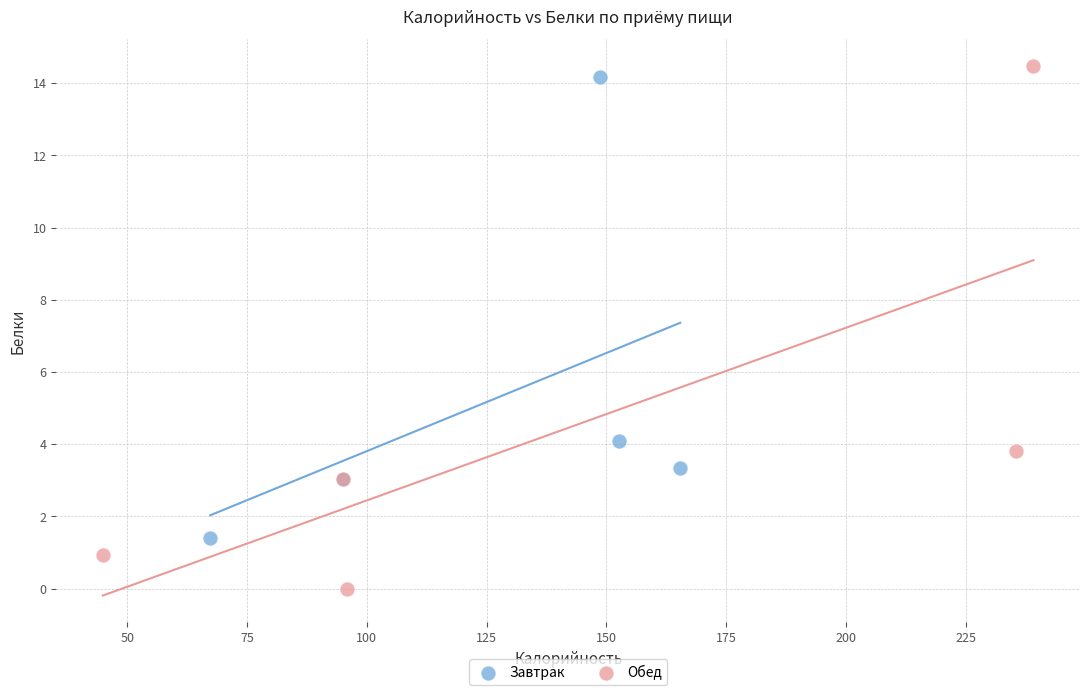

Which series reaches the minimum Y coordinate?

Обед